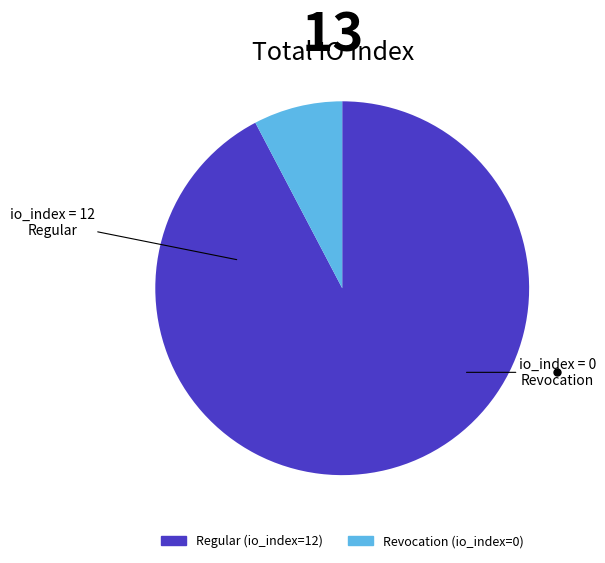

Does any single category account for the majority?

Yes